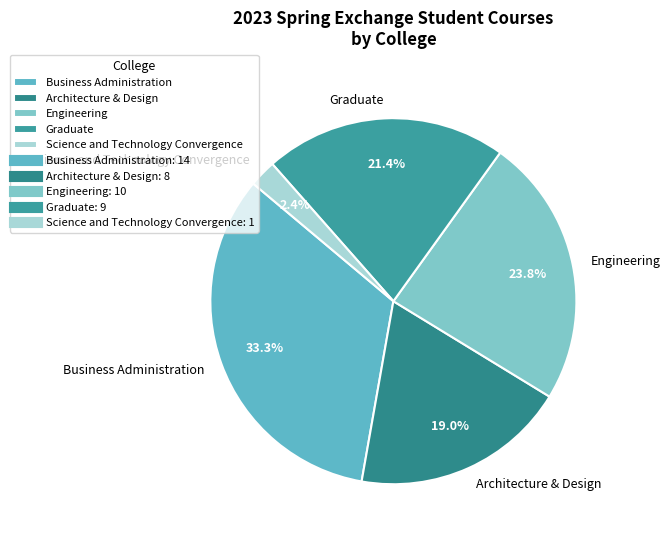

Combined, do Architecture & Design and Graduate account for over 50%?

No